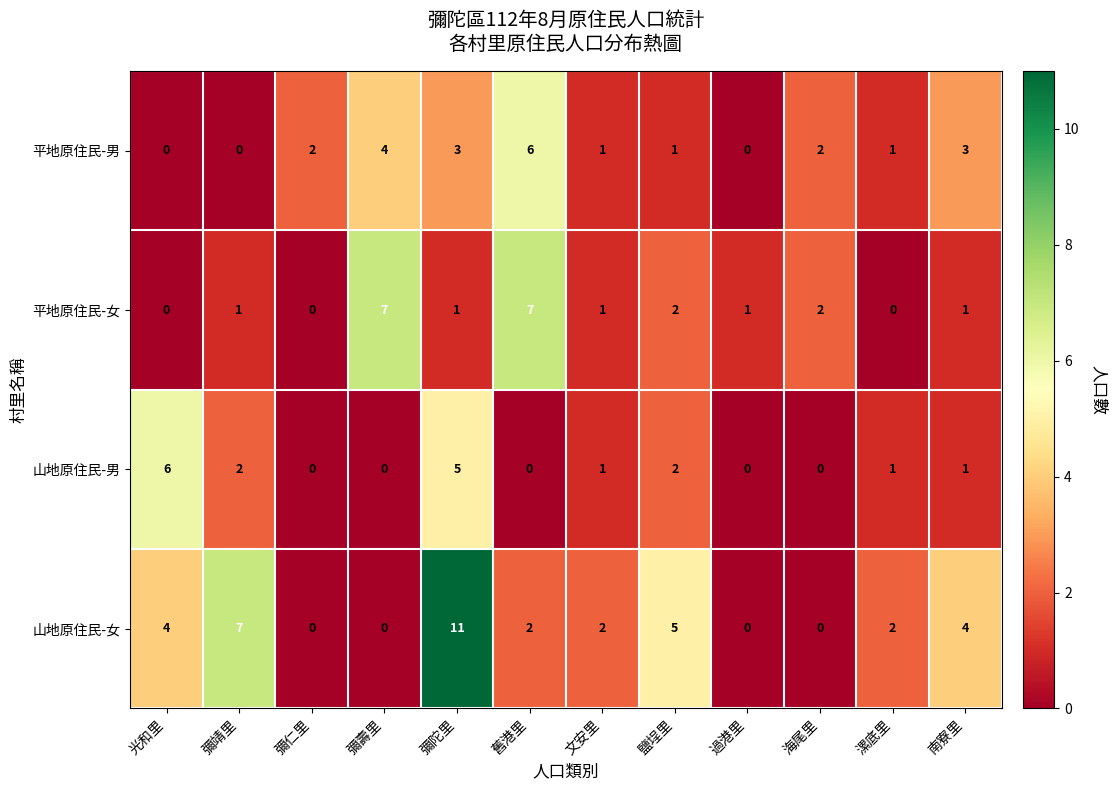

Which label corresponds to the largest value in the chart?

彌陀里